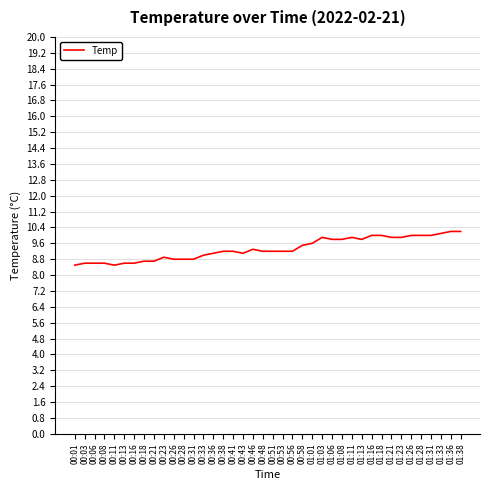

Does the chart have visible grid lines?

Yes